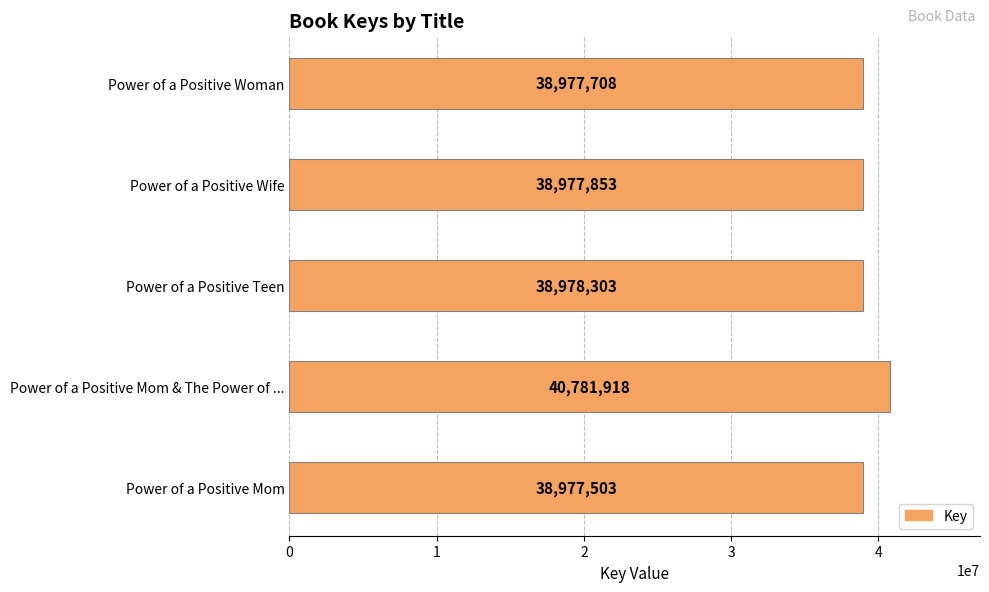

Rank the categories by value from highest to lowest.

Power of a Positive Mom & The Power of ..., Power of a Positive Teen, Power of a Positive Wife, Power of a Positive Woman, Power of a Positive Mom